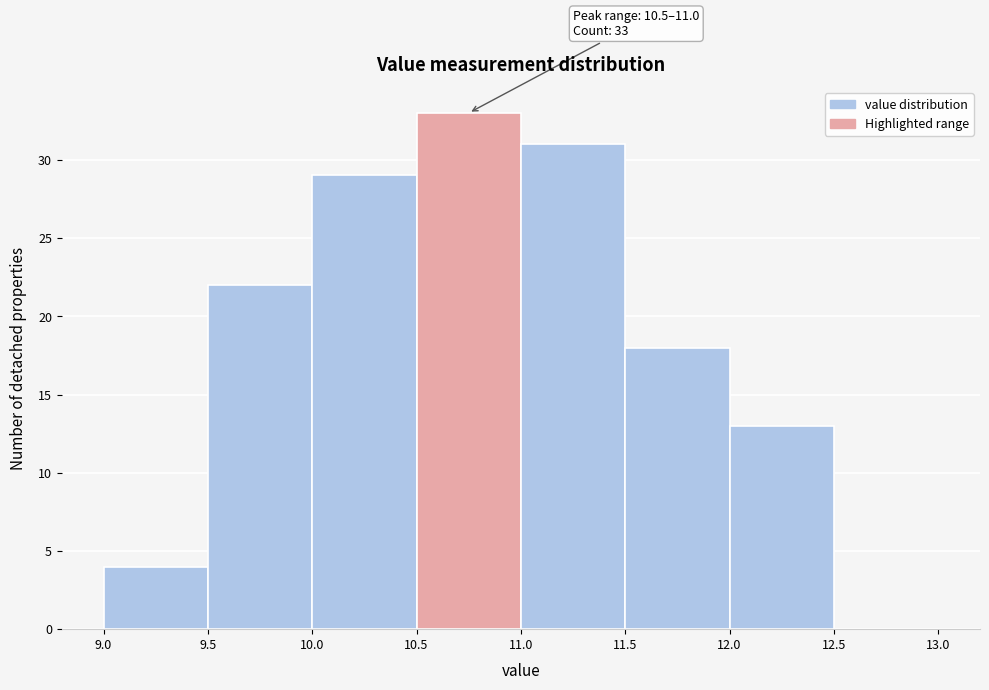

Over which range of the x-axis is the bar tallest?

10.5 to 11.0